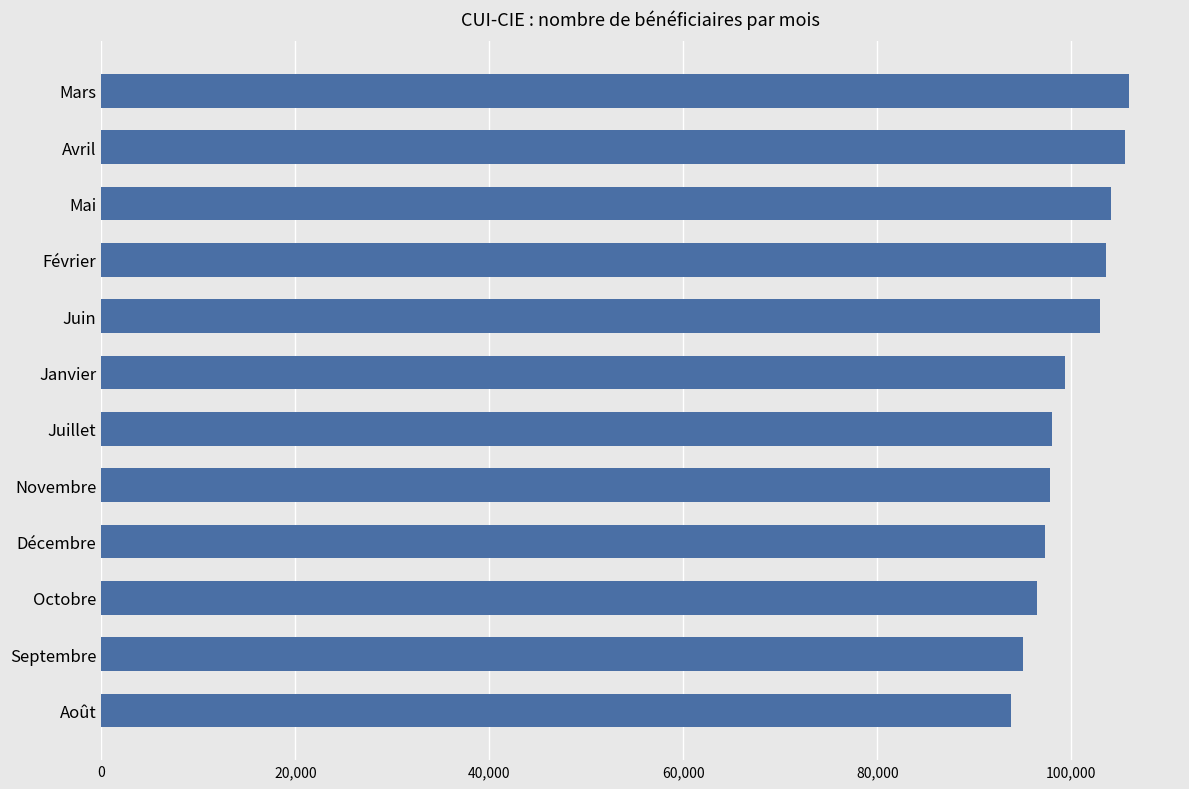

Is it true that the value at Juillet is 98029?

True